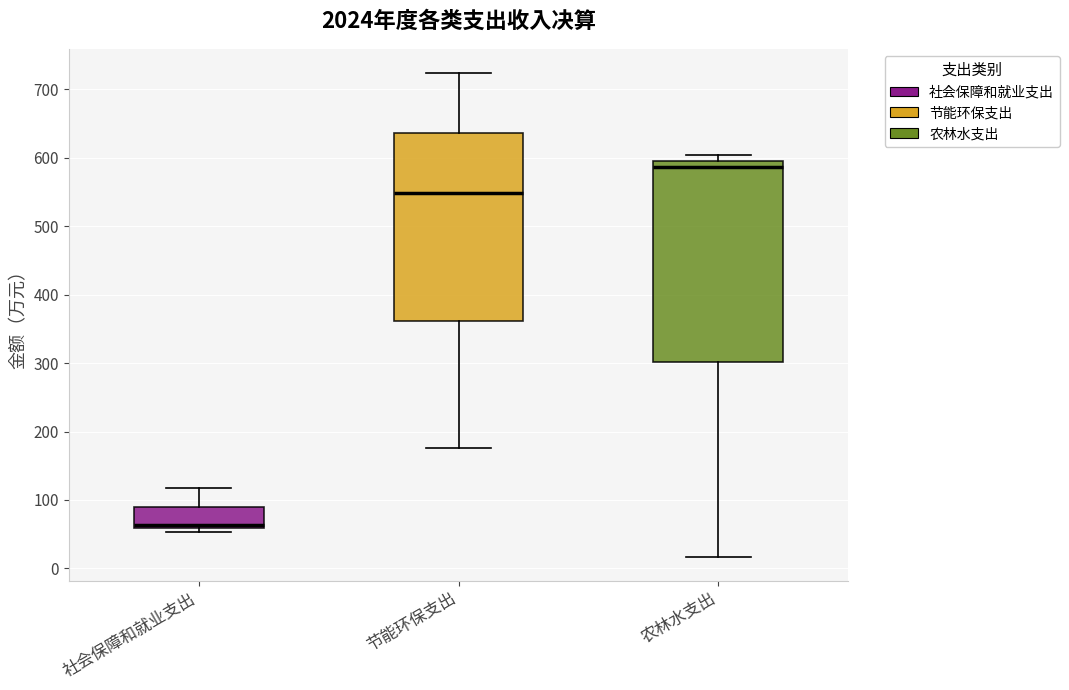

Comparing the boxes themselves (not the whiskers), which one is the tallest?

农林水支出